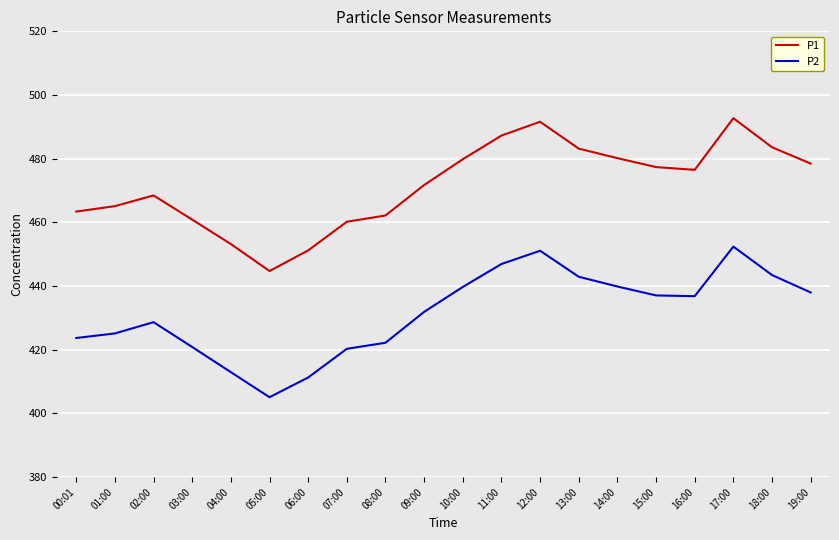

Which series has the largest total across all categories?

P1